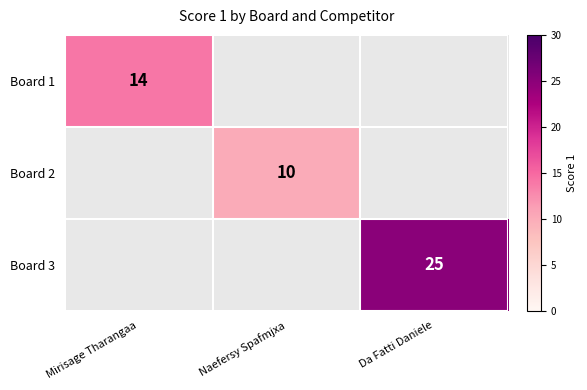

True or false: Board 1 has a value of 14 at Mirisage Tharangaa.

True